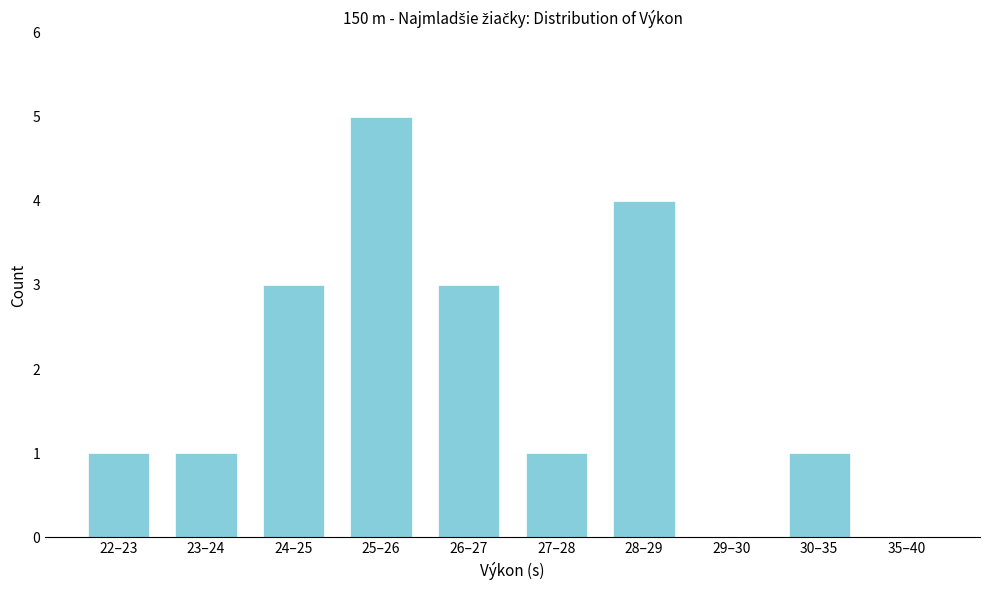

Reading left to right, extract all data points from this chart.

22–23=1	23–24=1	24–25=3	25–26=5	26–27=3	27–28=1	28–29=4	29–30=0	30–35=1	35–40=0